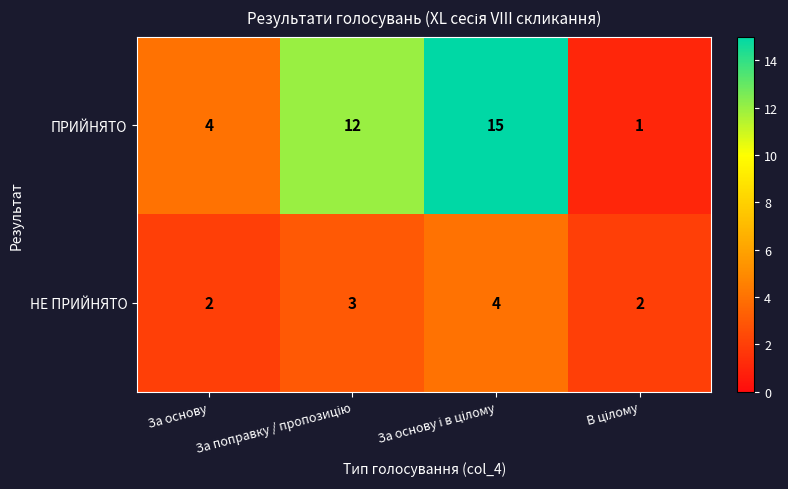

Which series has the widest spread of values?

ПРИЙНЯТО